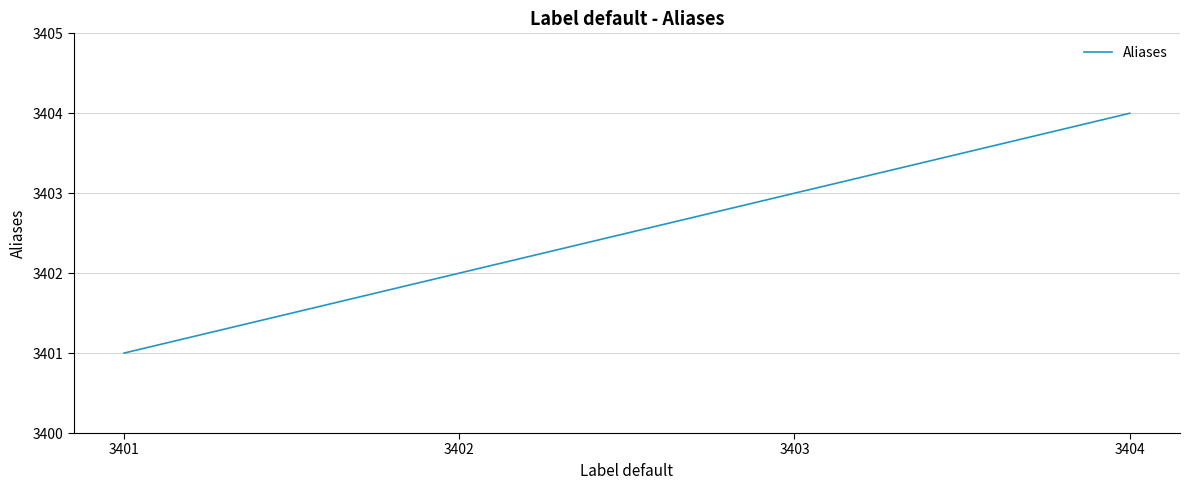

Approximately how many times larger is the value at 3401 compared to 3402?

1.0